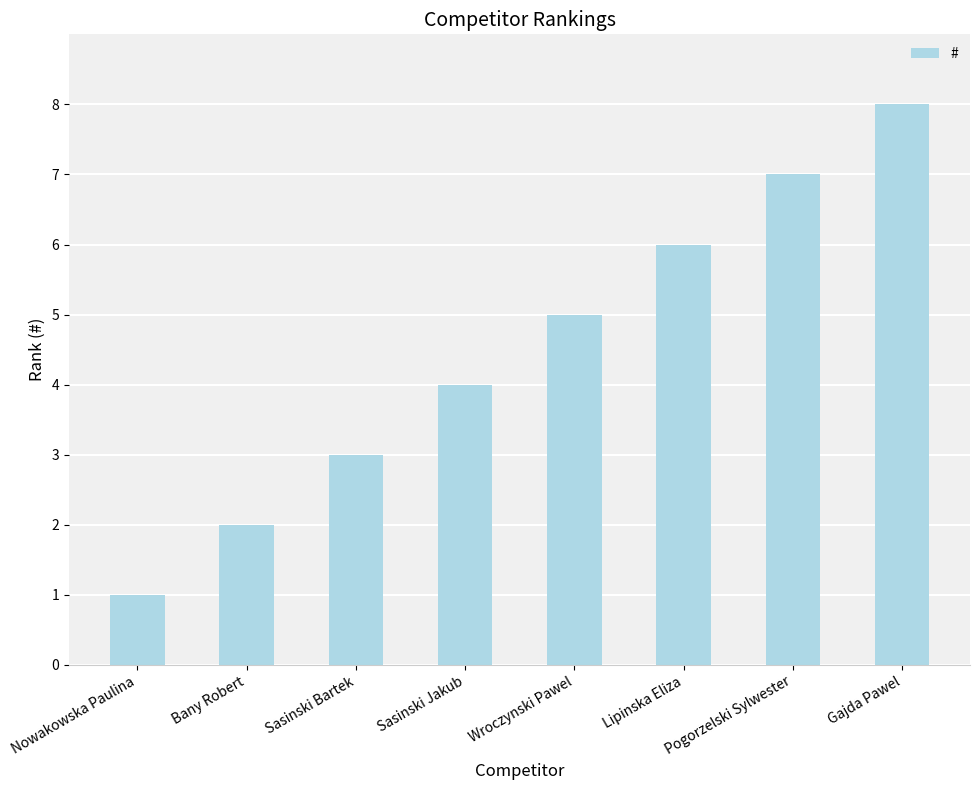

Reading right to left, transcribe all the data shown in this chart.

8	7	6	5	4	3	2	1